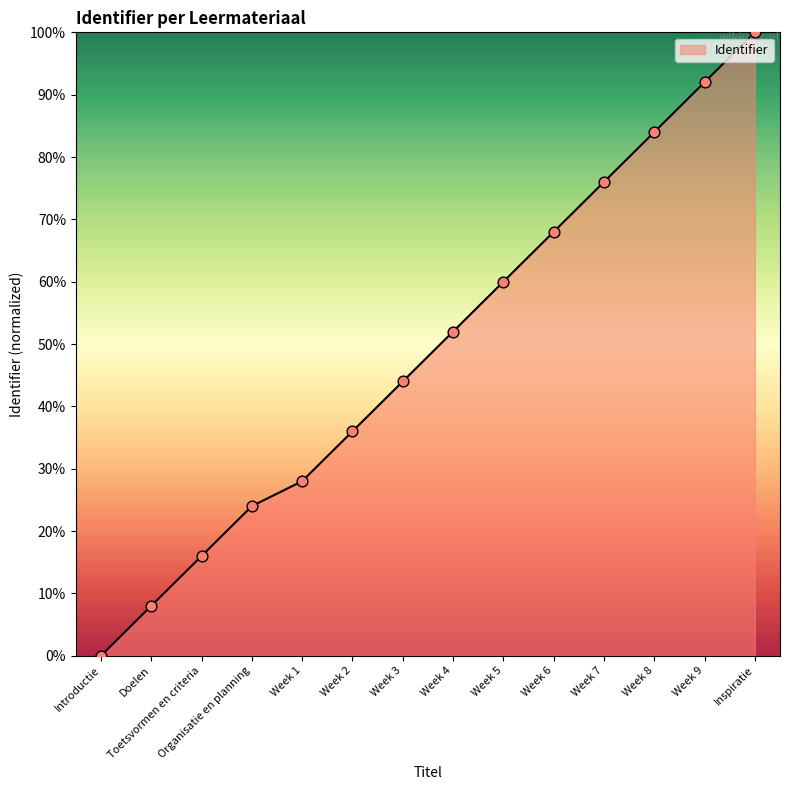

Between Week 4 and Week 1, which is larger?

Week 4